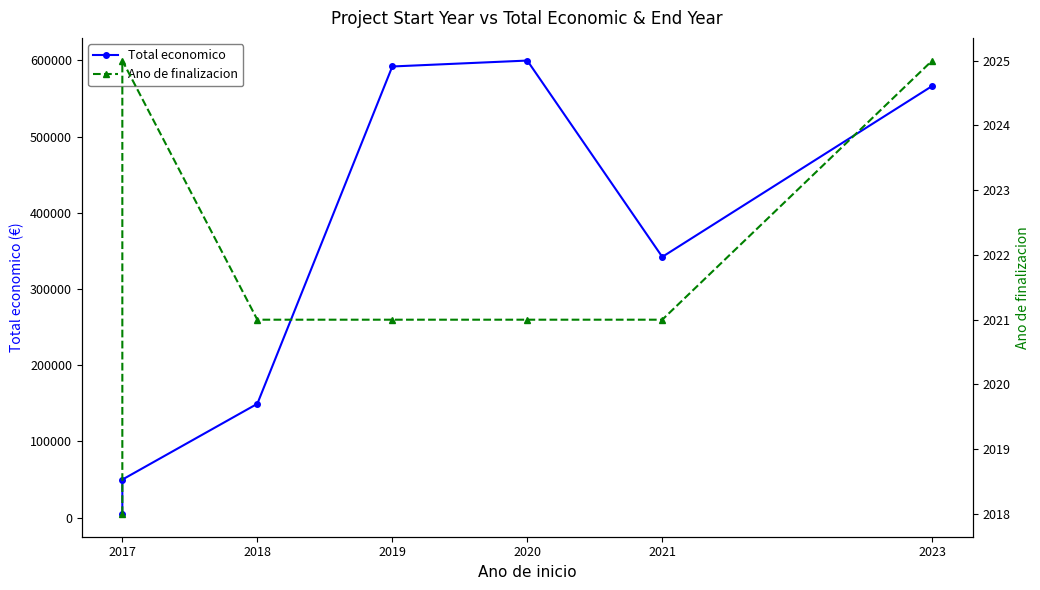

True or false: Ano de finalizacion and Total economico cross at least once.

False